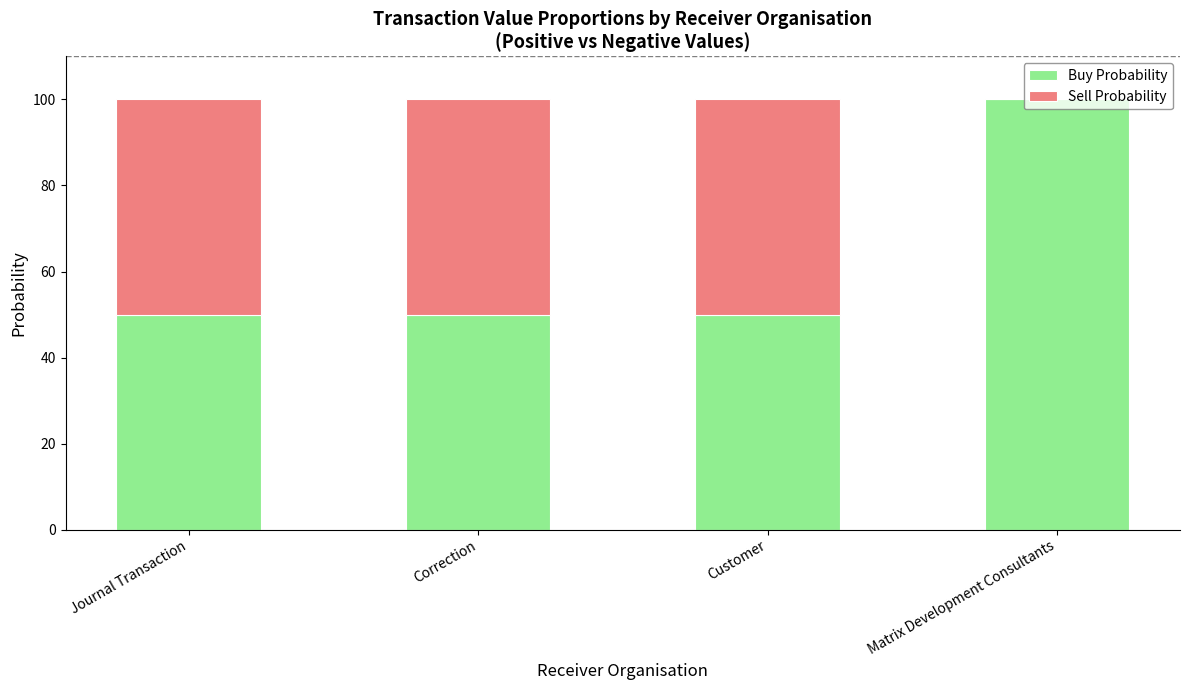

Count the Buy Probability values in the range 50 to 100.

4